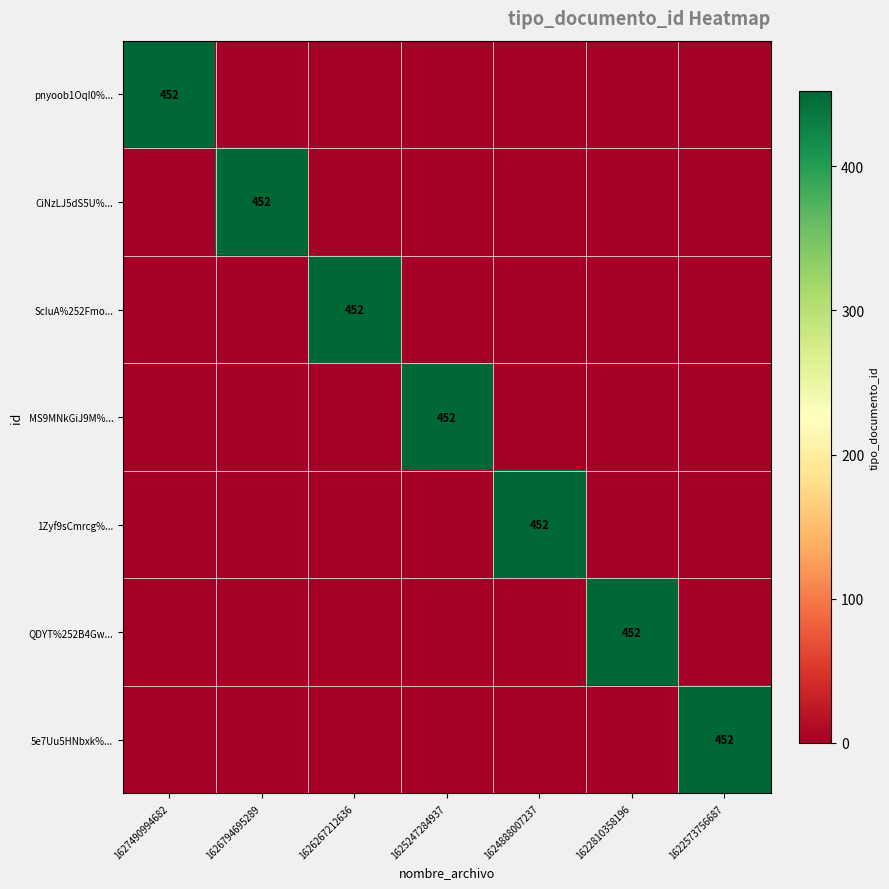

True or false: ScIuA%252Fmo... has a value of 452 at 1626267212636.

True